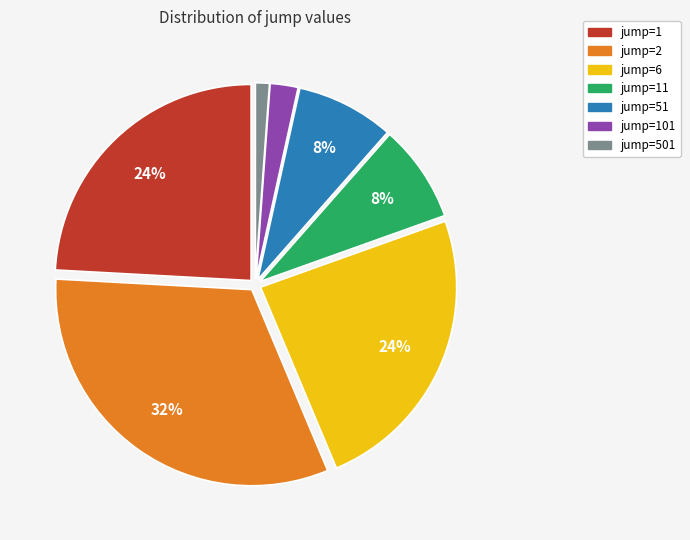

Is there a majority slice in this chart?

No